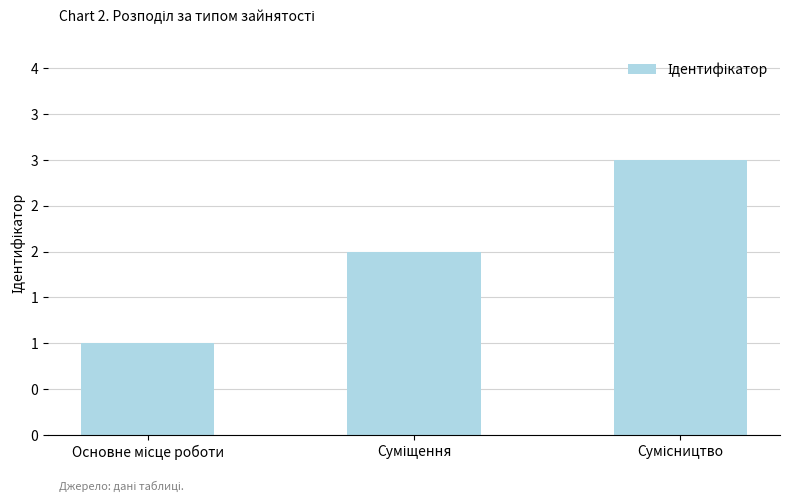

Are the bars horizontal?

No